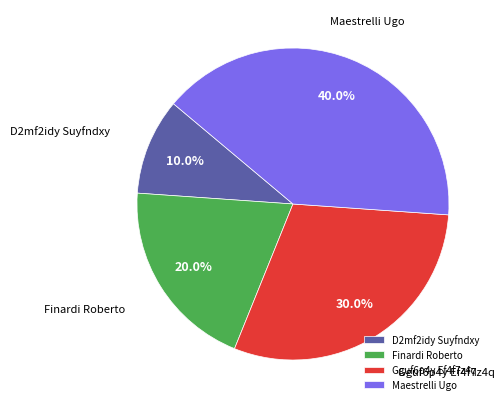

Between Gguf6p4y Ef4f7z4q and Finardi Roberto, which is larger?

Gguf6p4y Ef4f7z4q